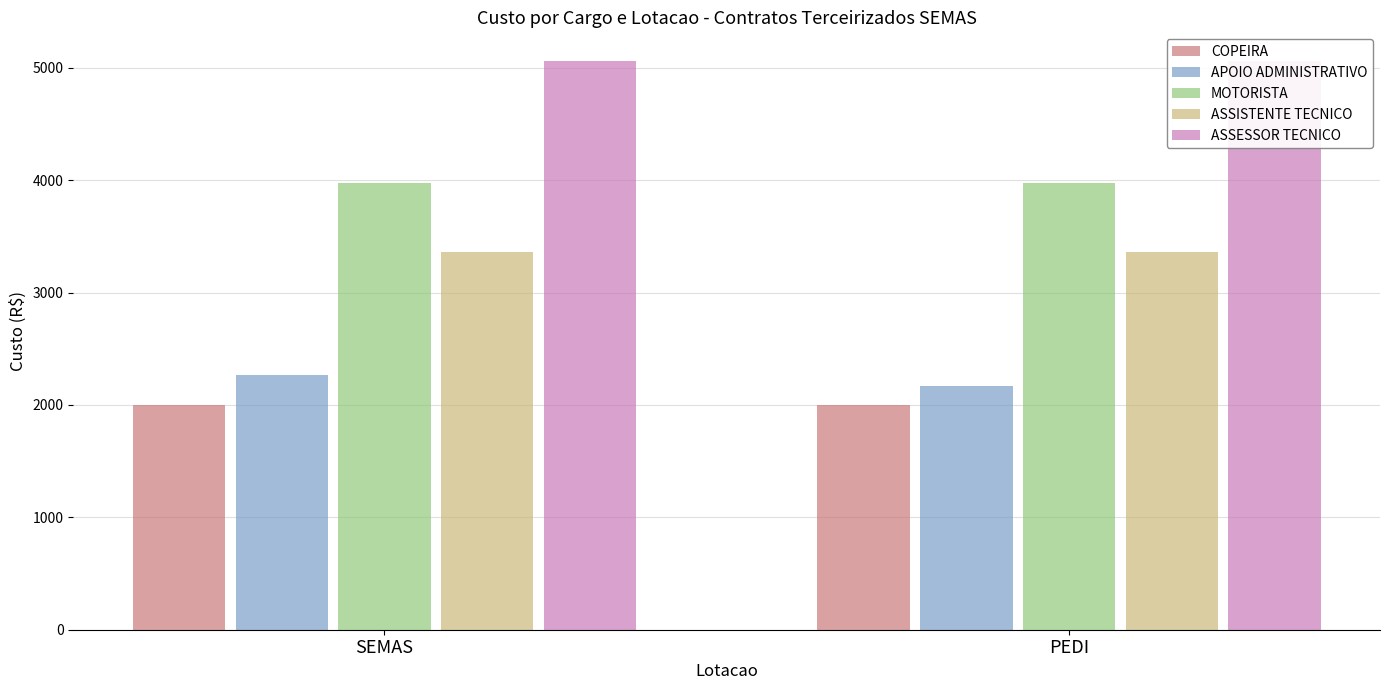

How many groups of bars are there?

2